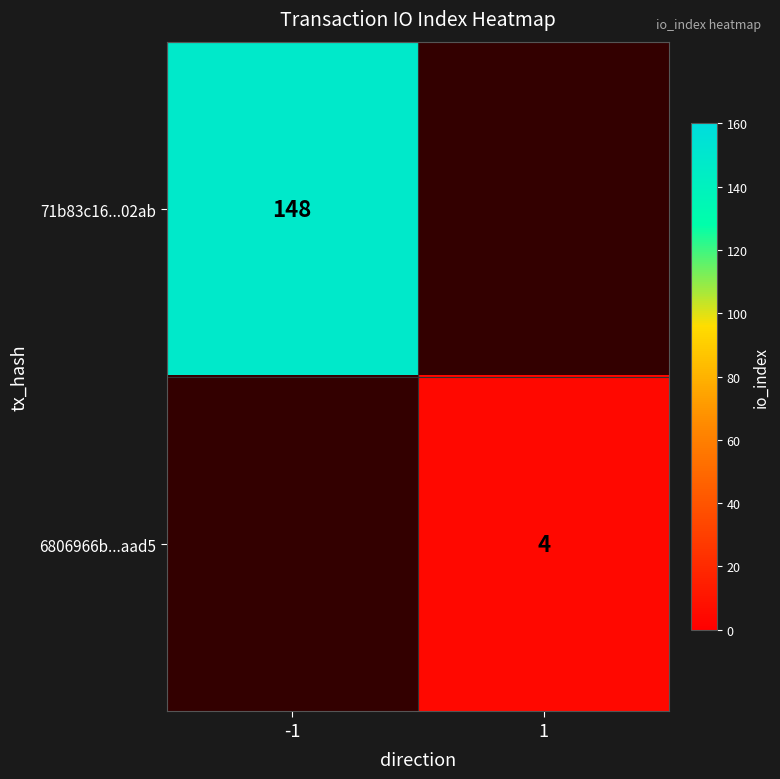

The 6806966b...aad5 series shows 4 at 1. True or false?

True